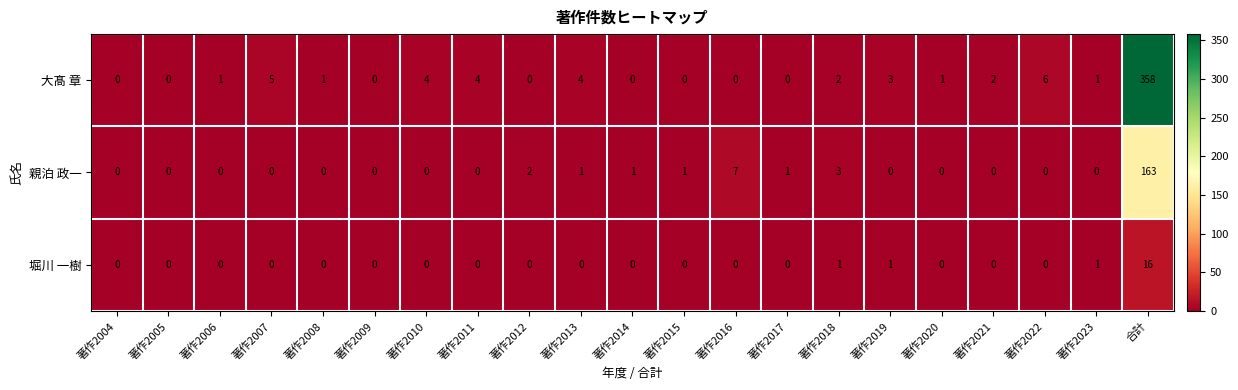

List the series in order of their peak value, highest first.

大髙 章, 親泊 政一, 堀川 一樹